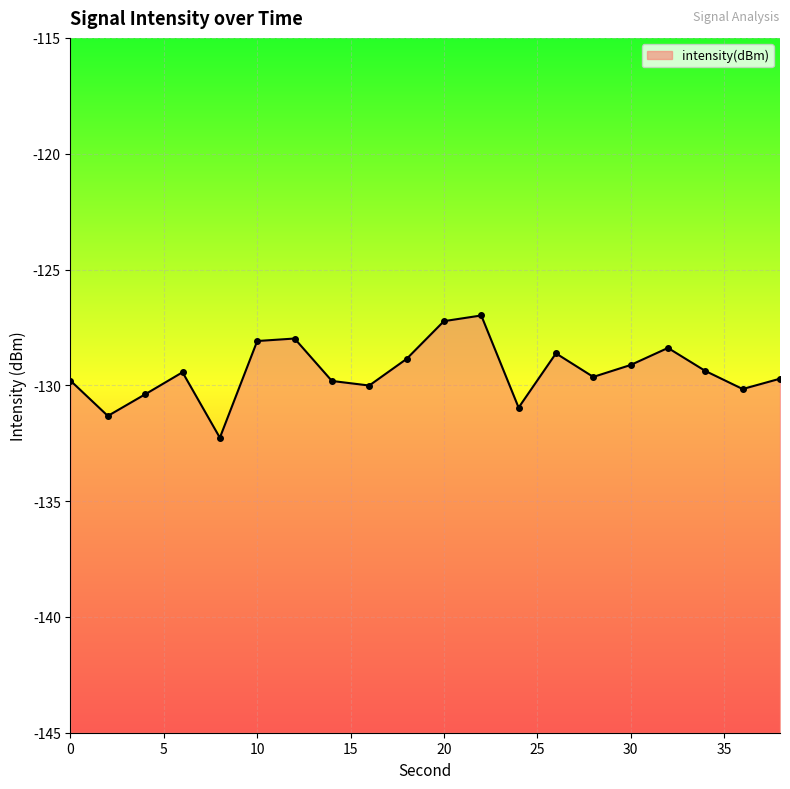

Which label corresponds to the smallest value in the chart?

8